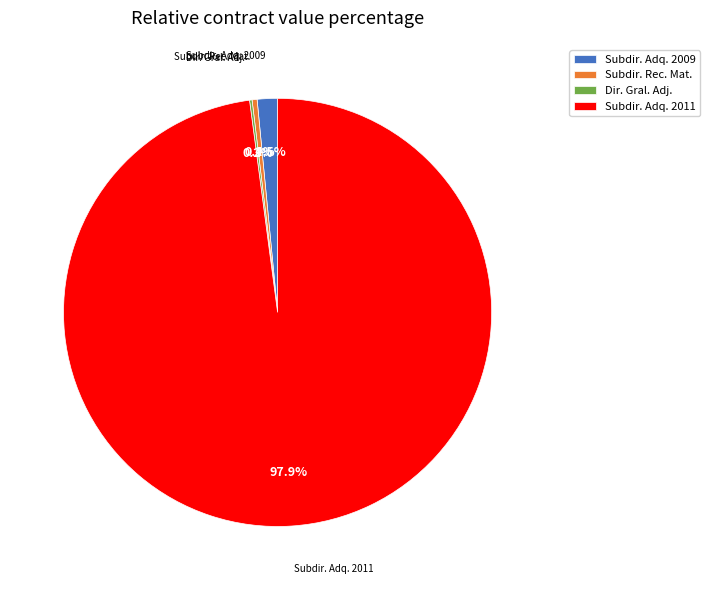

What portion of the pie excludes Subdir. Rec. Mat.?

99.6%